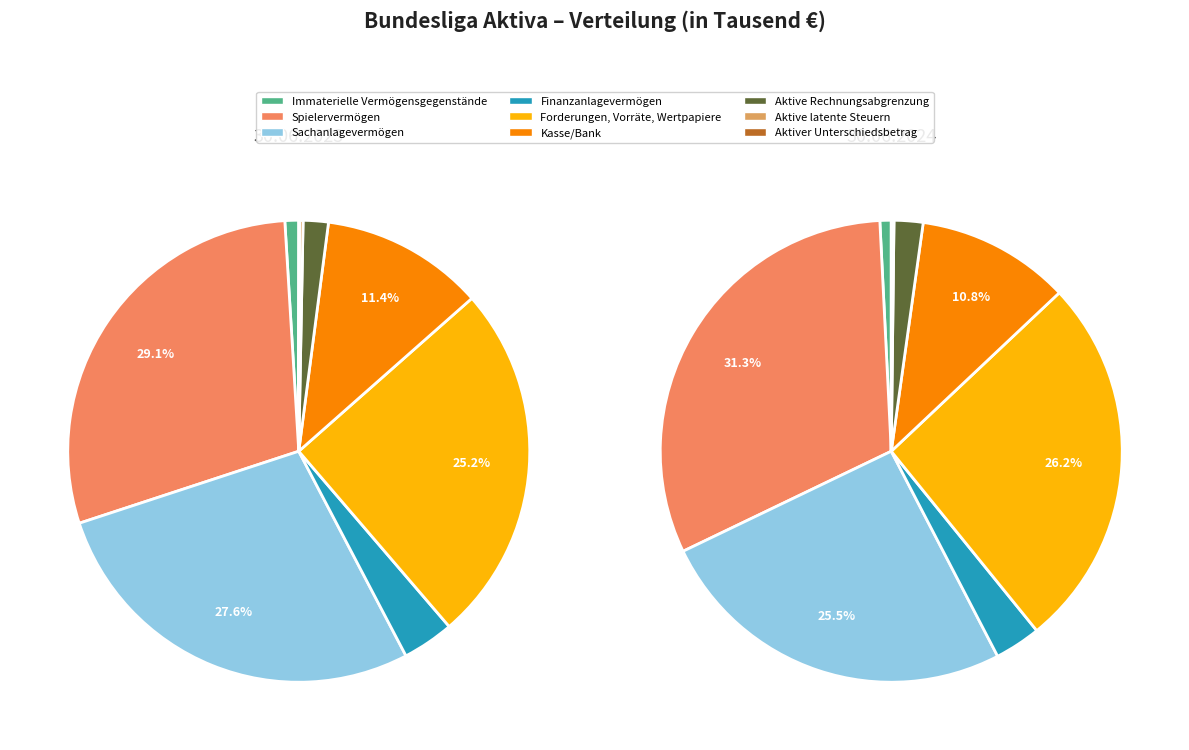

Is it true that Kasse/Bank is 11% of the pie?

True